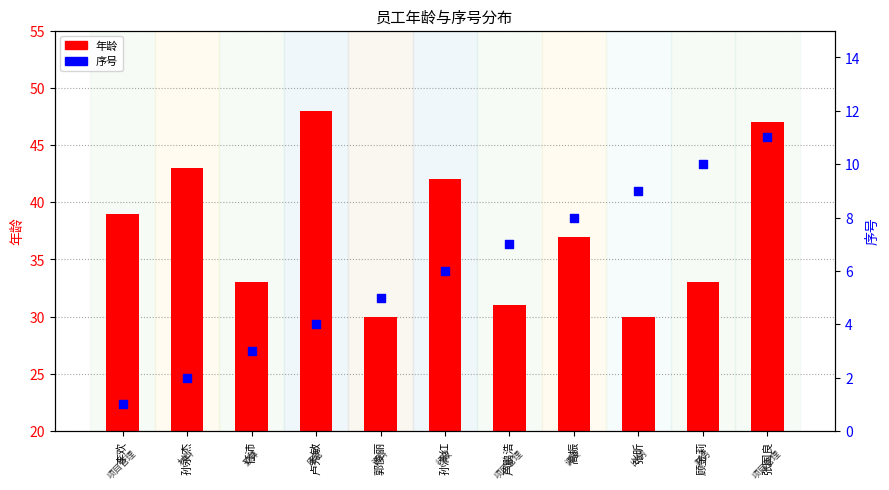

Is the value of 年龄 at 高振 greater than the value of 序号 at 李欢?

Yes